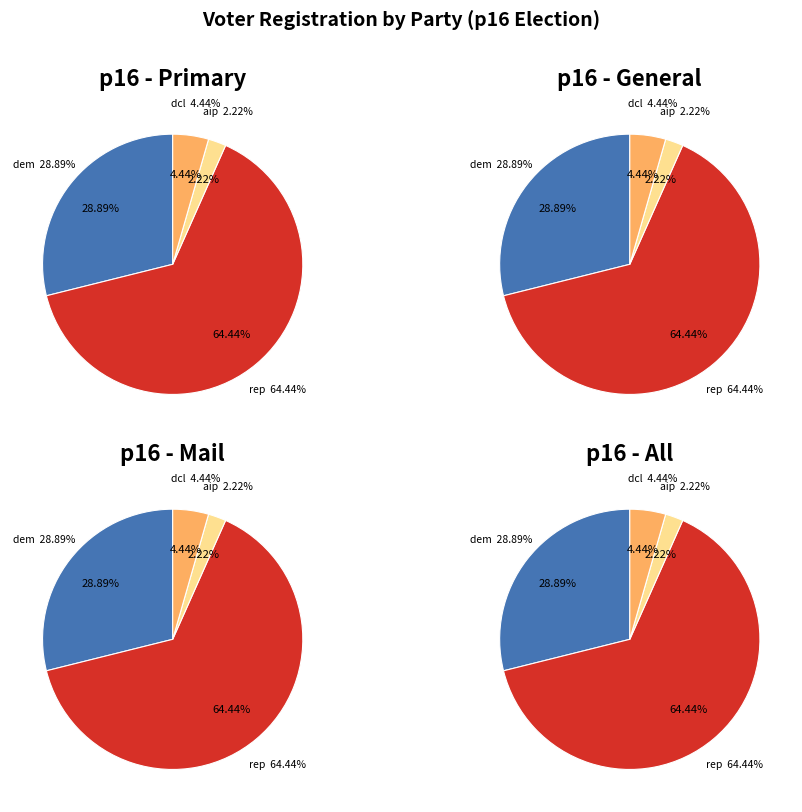

Is there a majority slice in this chart?

Yes